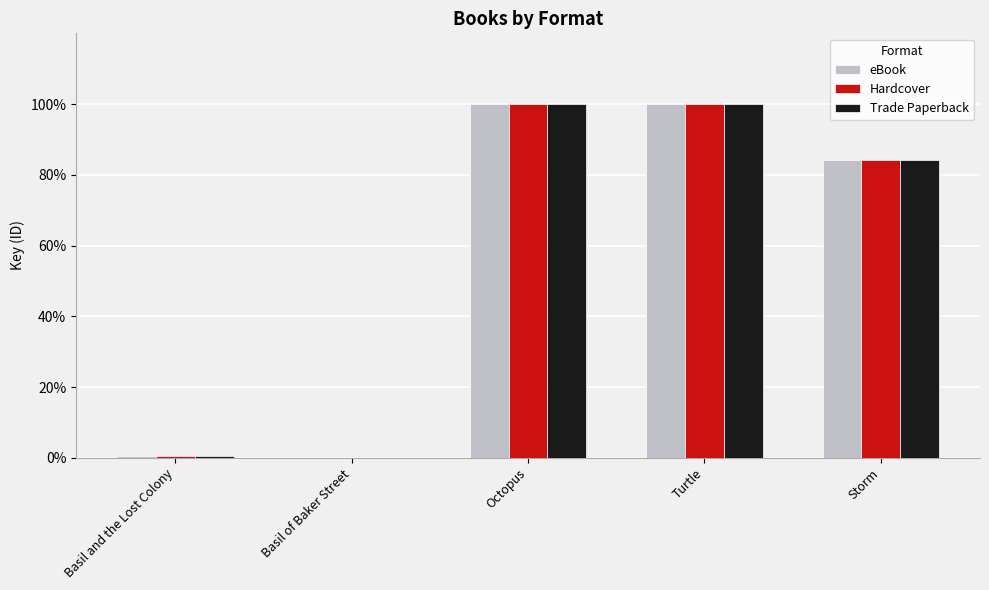

What are all the series names shown in the legend?

eBook, Hardcover, Trade Paperback